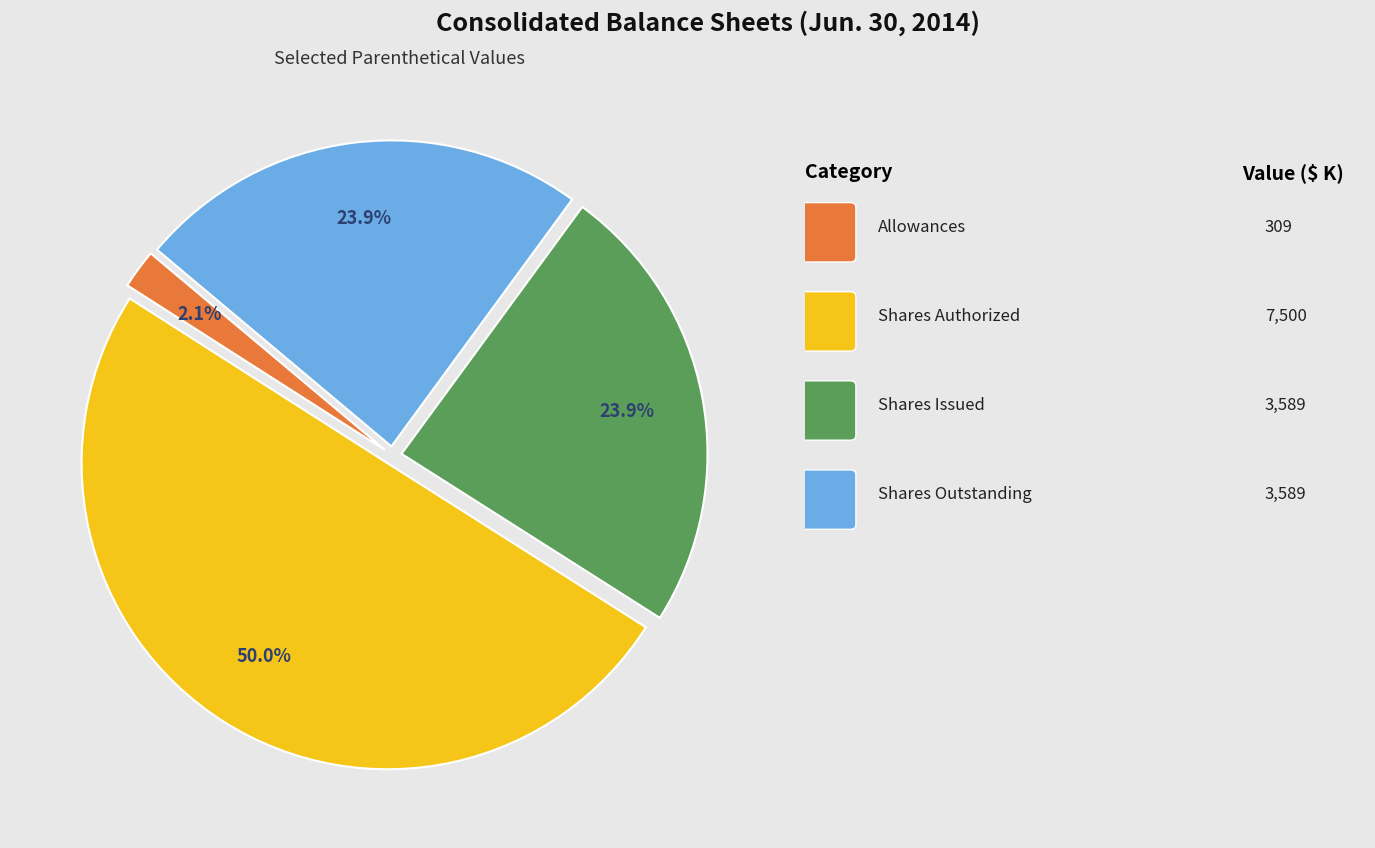

Rank the categories by value from lowest to highest.

Allowances, Common stock shares issued, Common stock shares outstanding, Common stock shares authorized